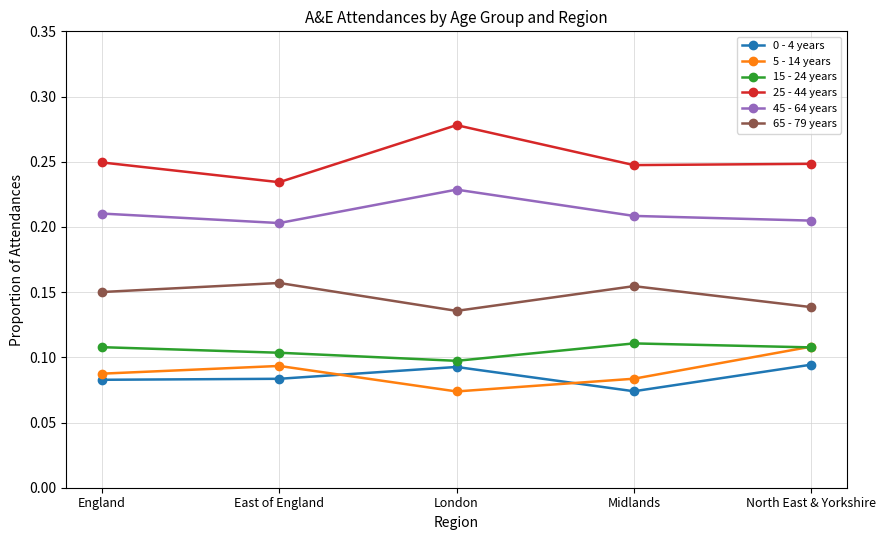

Which series has the largest total across all categories?

25 - 44 years